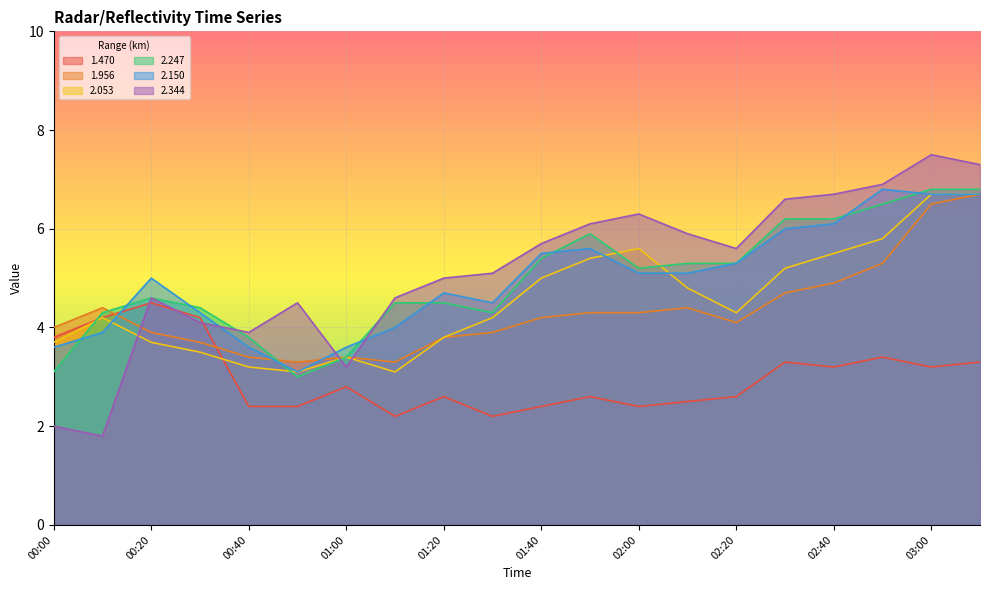

How many interior local peaks does the 2.053 series have?

3